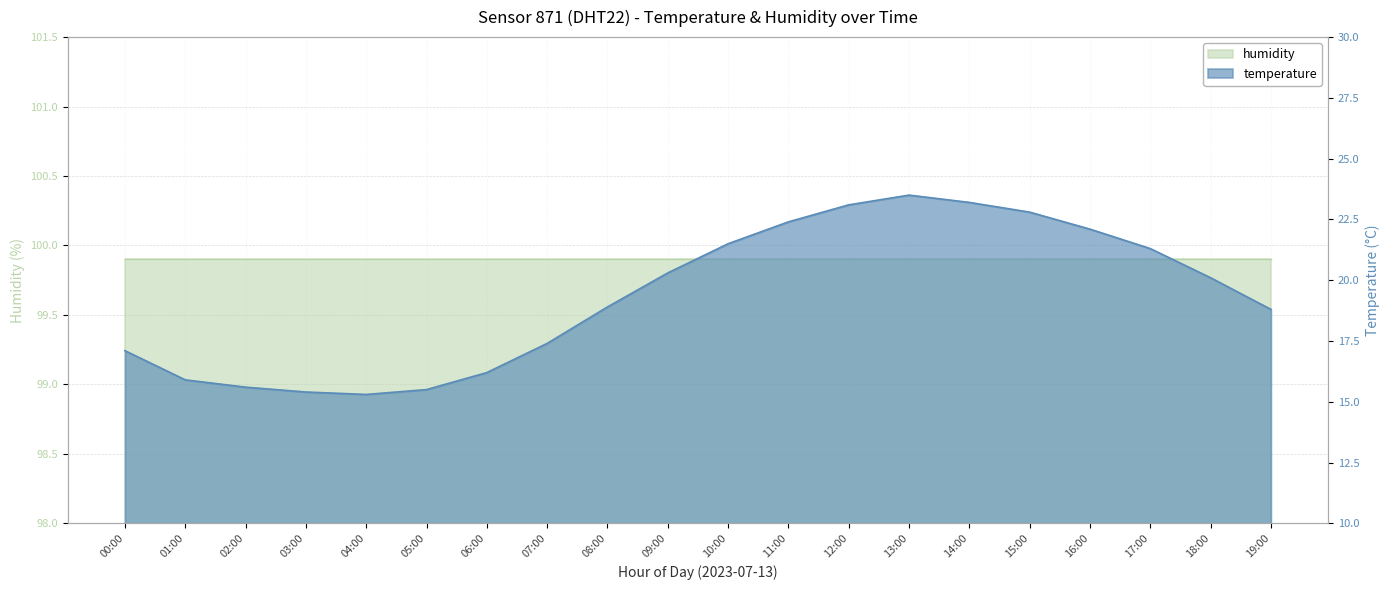

The chart shows a value of 22.8 at 15:00. True or false?

True